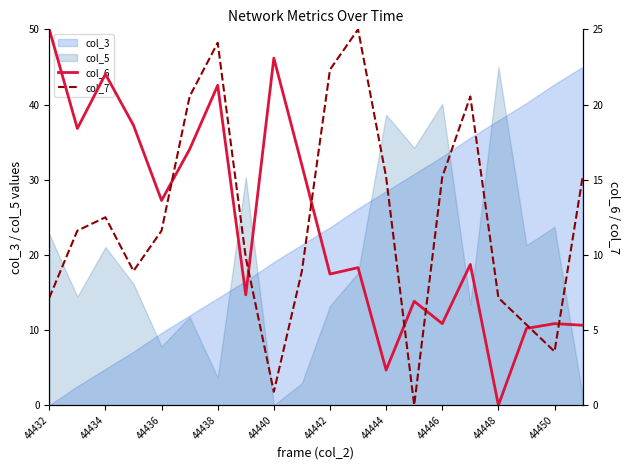

What is the difference between the maximum and minimum values in the col_7 series?

25.0